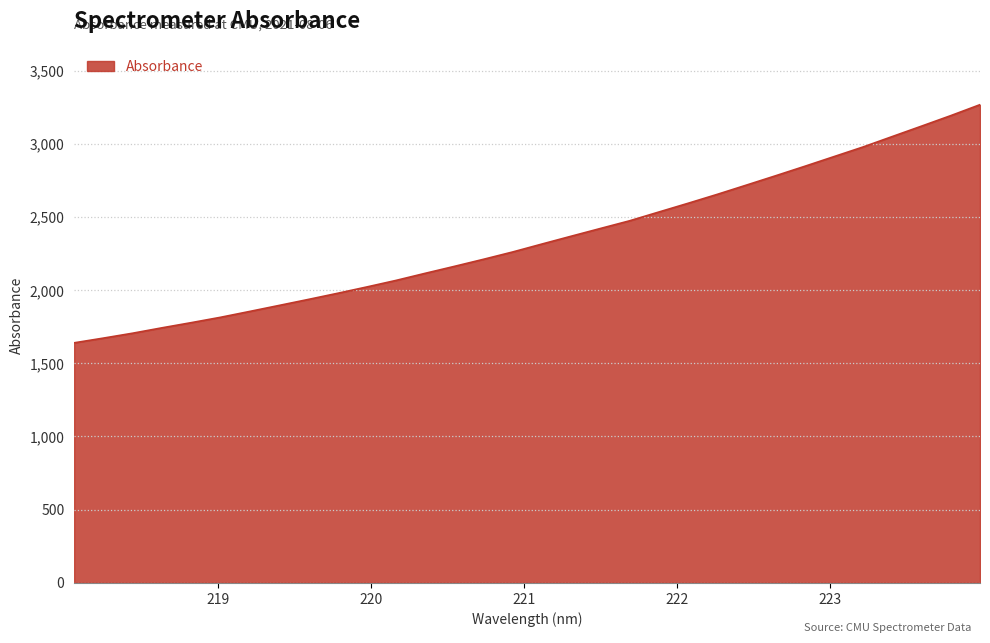

What is the difference between the maximum and minimum values?

1627.5